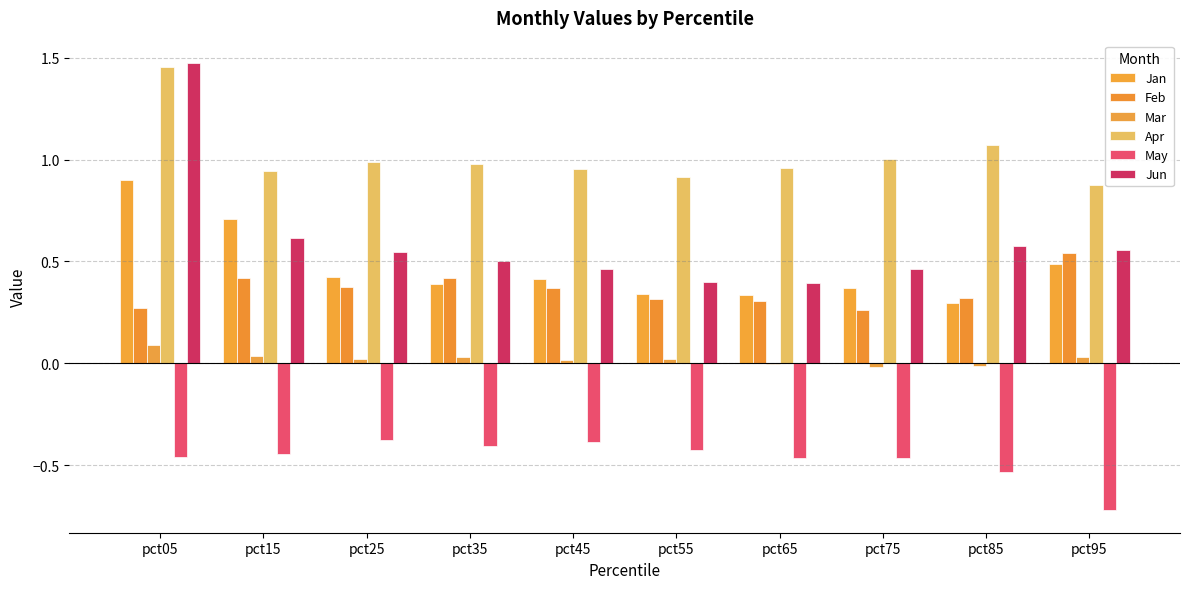

Reading left to right, transcribe all the data shown in this chart.

Jan: 0.9	0.7	0.4	0.4	0.4	0.3	0.3	0.4	0.3	0.5
Feb: 0.3	0.4	0.4	0.4	0.4	0.3	0.3	0.3	0.3	0.5
Mar: 0.1	0.0	0.0	0.0	0.0	0.0	-0.0	-0.0	-0.0	0.0
Apr: 1.5	0.9	1.0	1.0	1.0	0.9	1.0	1.0	1.1	0.9
May: -0.5	-0.4	-0.4	-0.4	-0.4	-0.4	-0.5	-0.5	-0.5	-0.7
Jun: 1.5	0.6	0.5	0.5	0.5	0.4	0.4	0.5	0.6	0.6